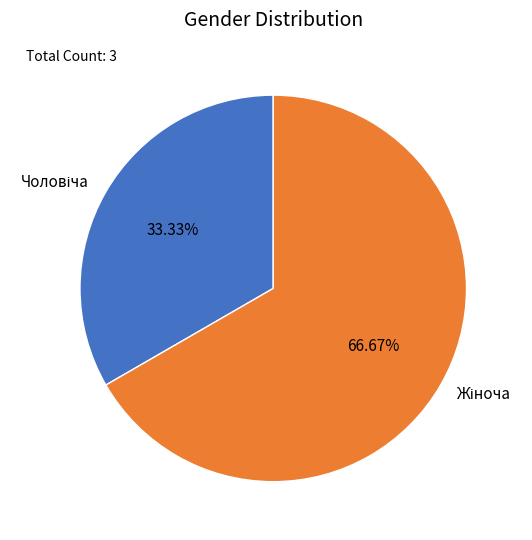

Is there a majority slice in this chart?

Yes